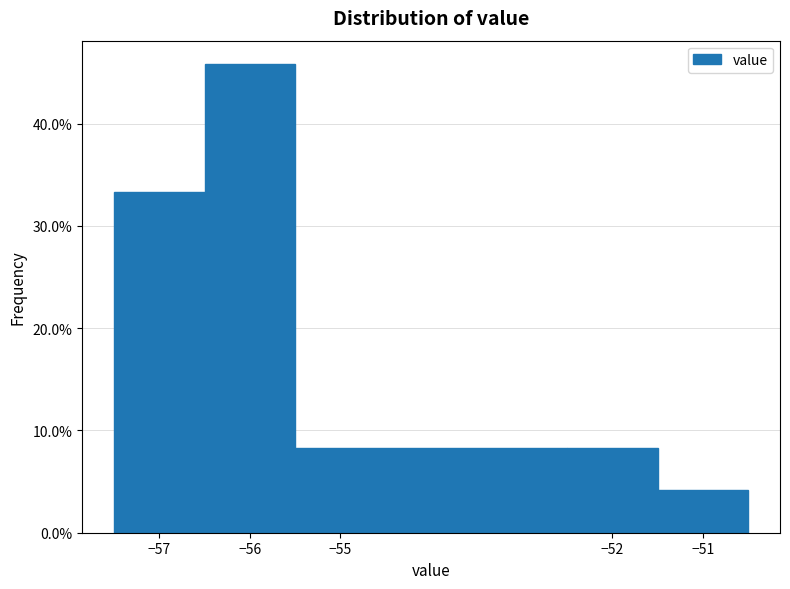

Reading left to right, transcribe this chart: for each bar, give the range it covers on the x-axis and its height. The values are not printed on the chart, so give them approximately, as read against the axis.

-57.5 to -56.5: 33
-56.5 to -55.5: 46
-55.5 to -52.5: 8
-52.5 to -51.5: 8
-51.5 to -50.5: 4